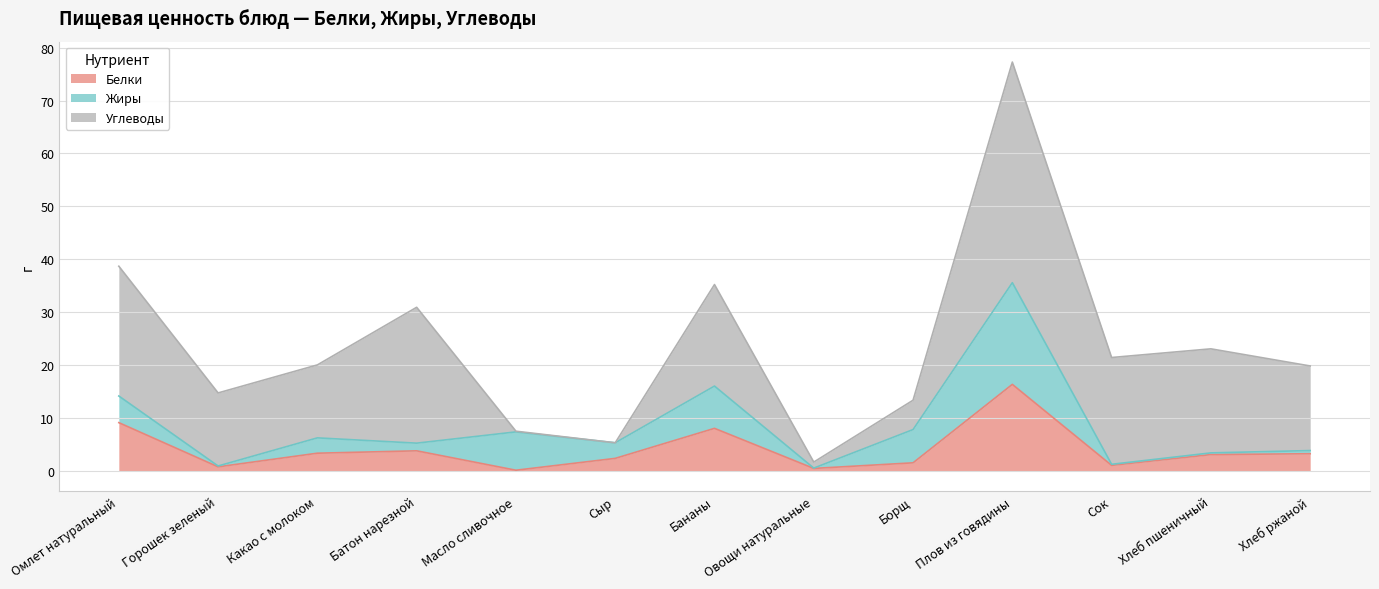

Which series has the largest total across all categories?

Углеводы